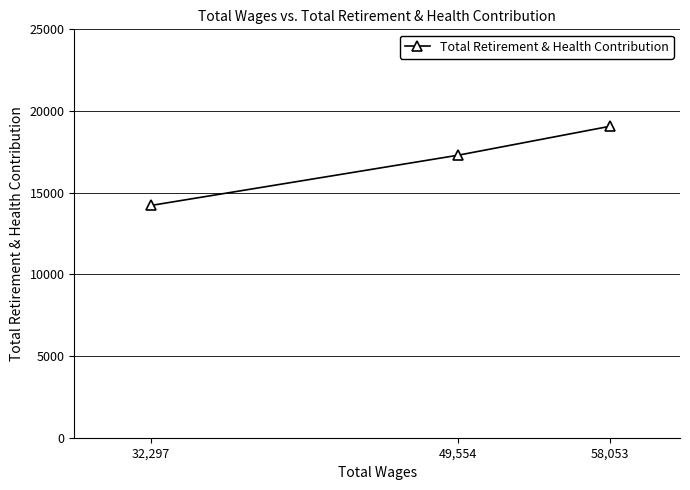

Which category has the lowest value across all series?

32,297